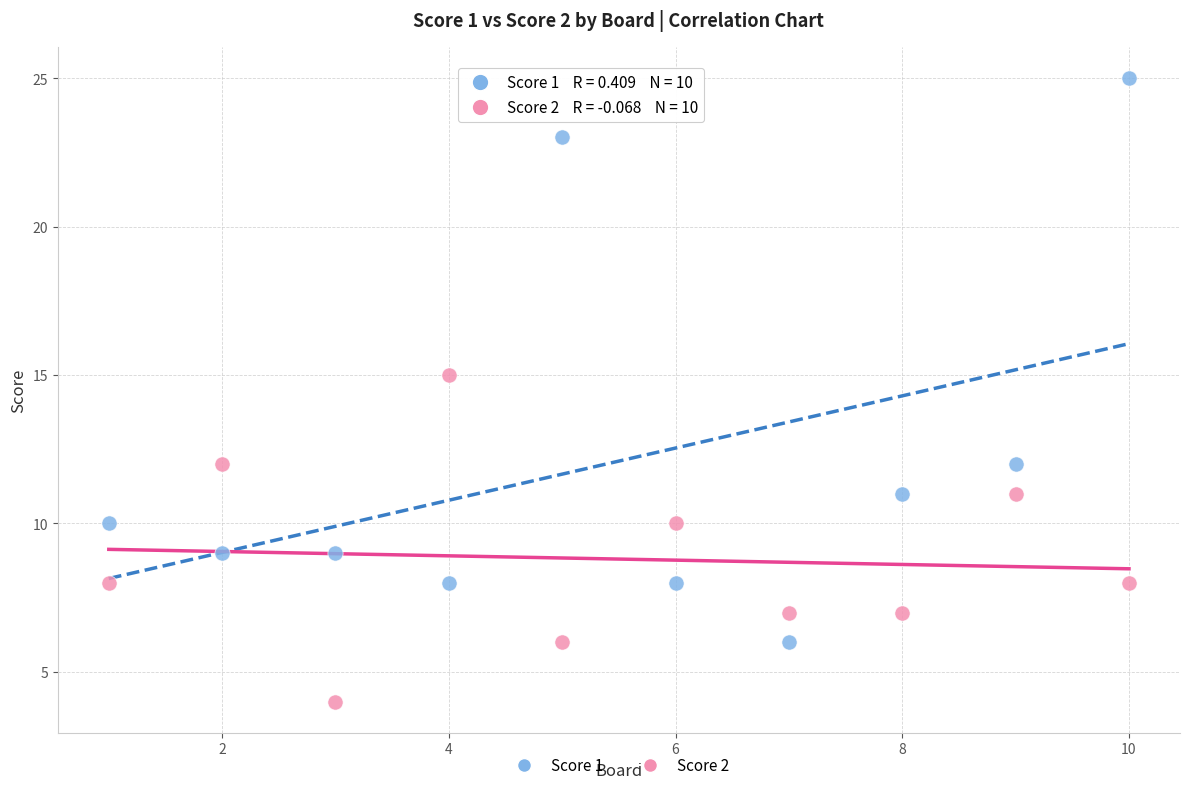

Which series contains the highest Y value?

Score 1